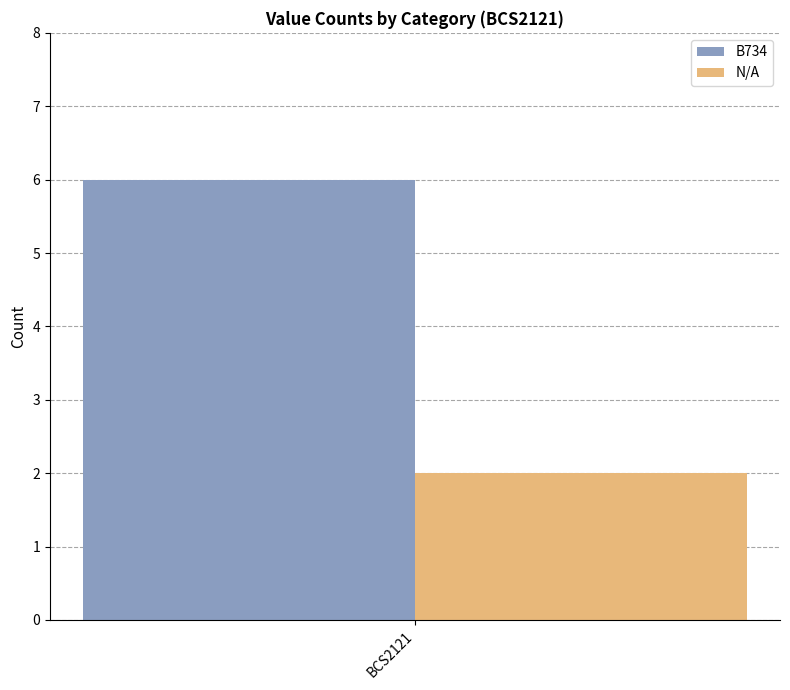

Read the B734 value at BCS2121.

6